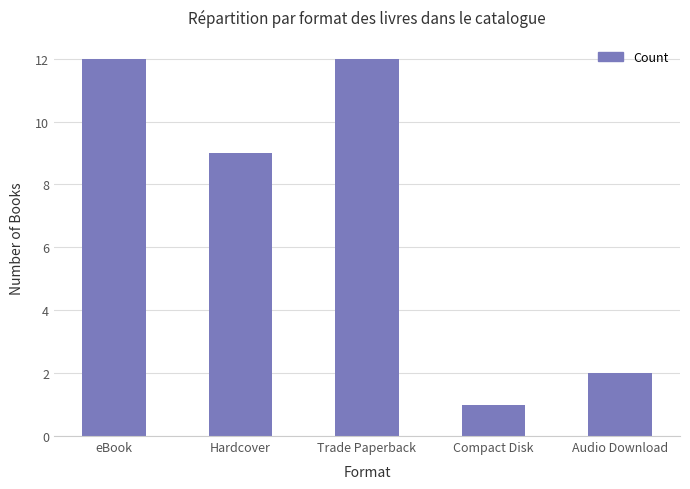

What is the approximate value at Hardcover?

9